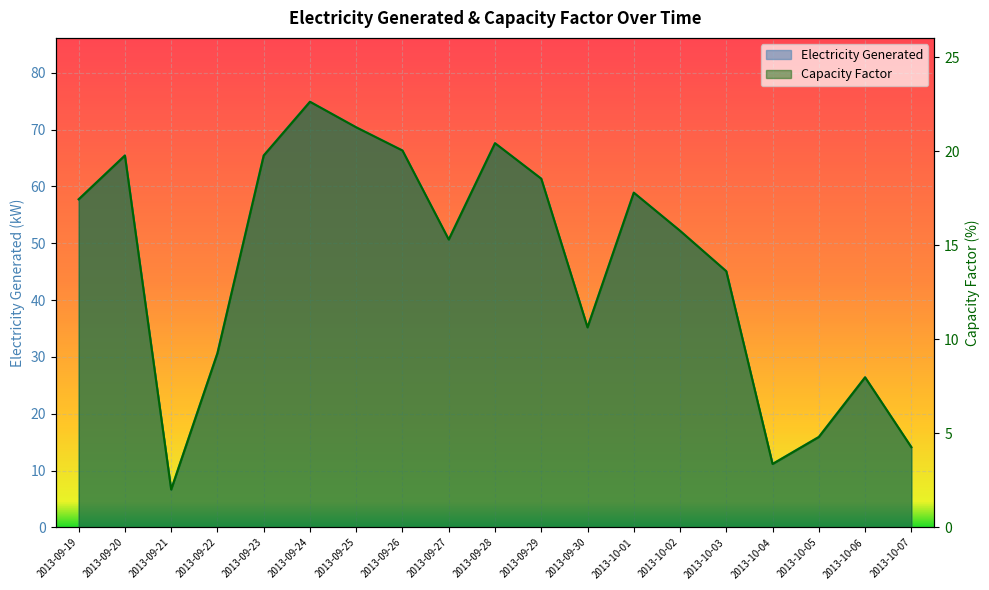

At which category does Electricity Generated reach its first local valley?

2013-09-21